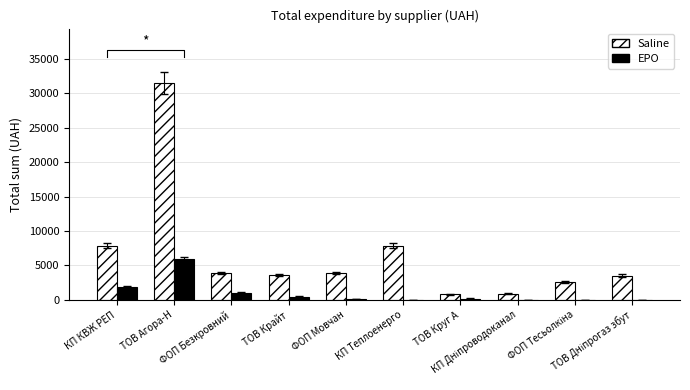

Which category has the lowest value across all series?

КП Теплоенерго